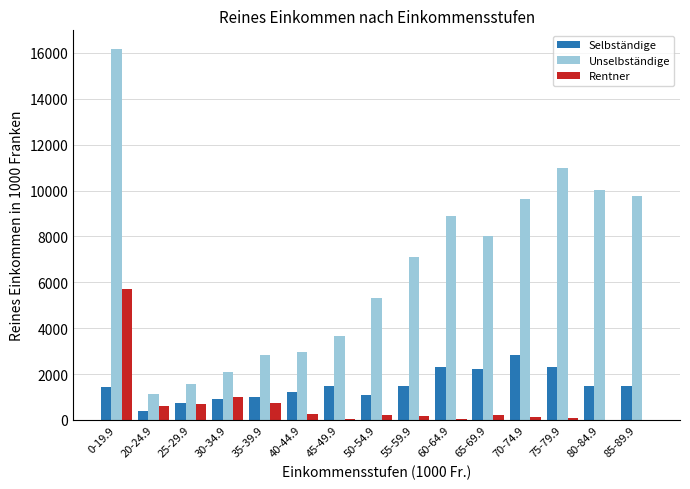

At which label does Unselbständige reach its peak?

0-19.9